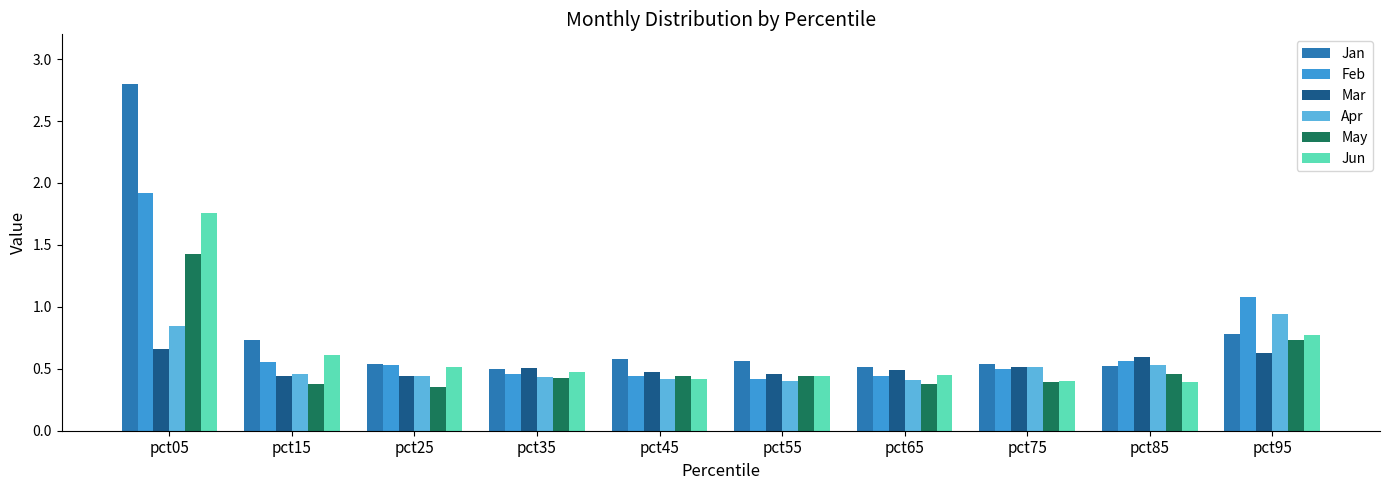

What is the difference between the highest and lowest values at pct45?

0.2